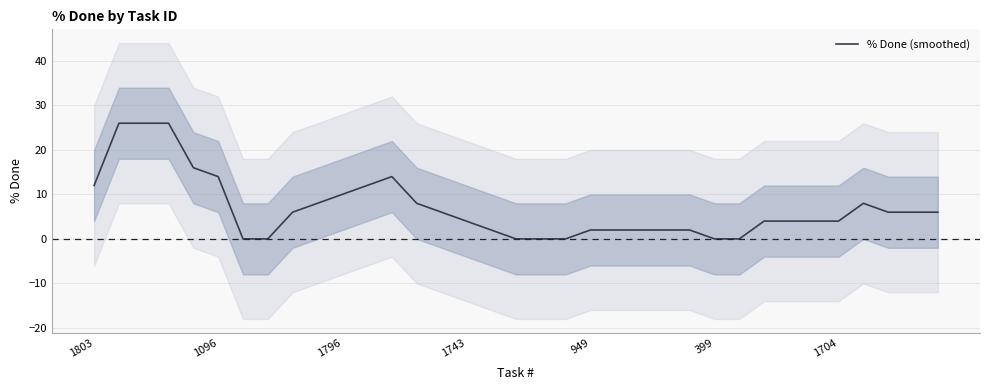

How many data points are less than 4?

13